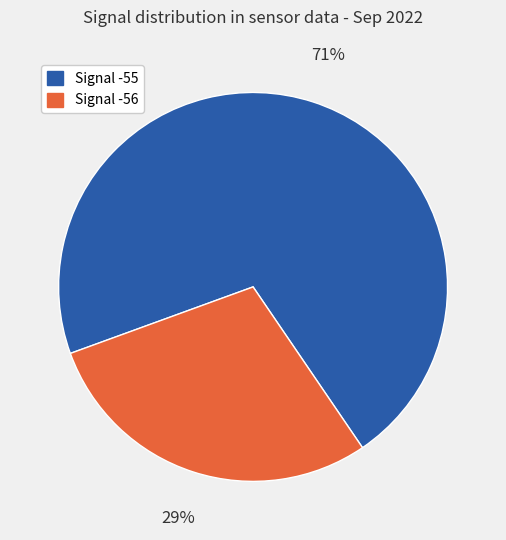

To the nearest percent, what is the average slice percentage?

50%